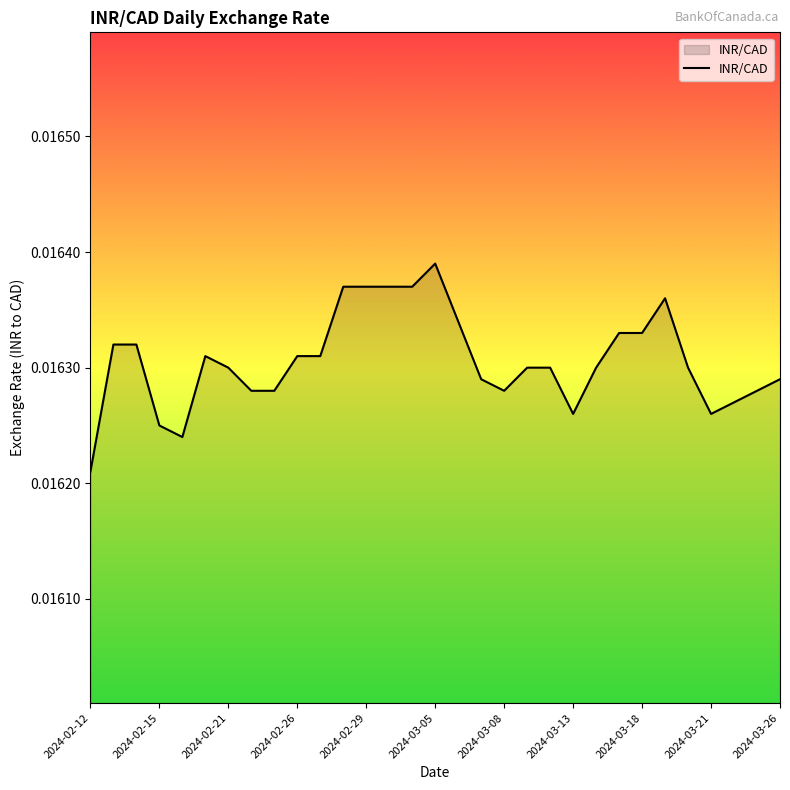

Rank the categories by value from highest to lowest.

2024-03-05, 2024-02-28, 2024-02-29, 2024-03-01, 2024-03-04, 2024-03-19, 2024-03-06, 2024-03-15, 2024-03-18, 2024-02-13, 2024-02-14, 2024-02-20, 2024-02-26, 2024-02-27, 2024-02-21, 2024-03-11, 2024-03-12, 2024-03-14, 2024-03-20, 2024-03-07, 2024-03-26, 2024-02-22, 2024-02-23, 2024-03-08, 2024-03-25, 2024-03-22, 2024-03-13, 2024-03-21, 2024-02-15, 2024-02-16, 2024-02-12